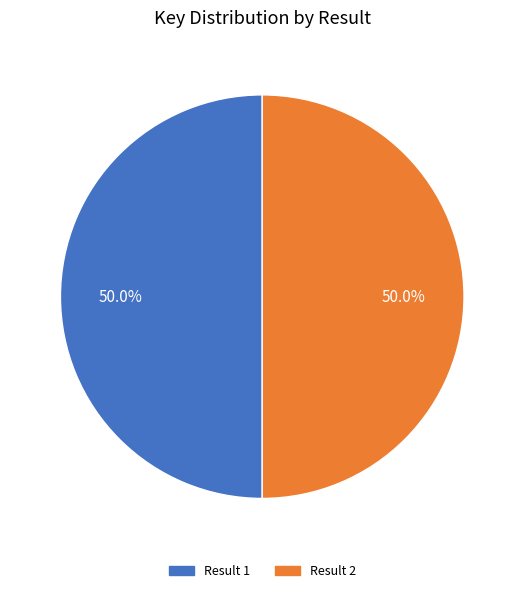

How many slices are in this pie chart?

2